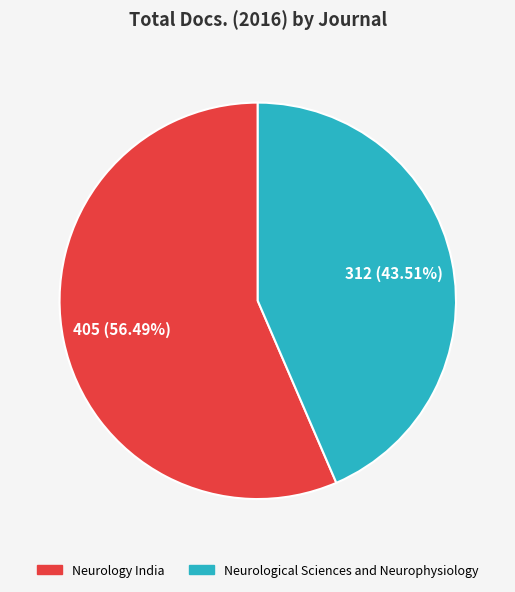

The Neurological Sciences and Neurophysiology slice represents 49% of the pie. True or false?

False